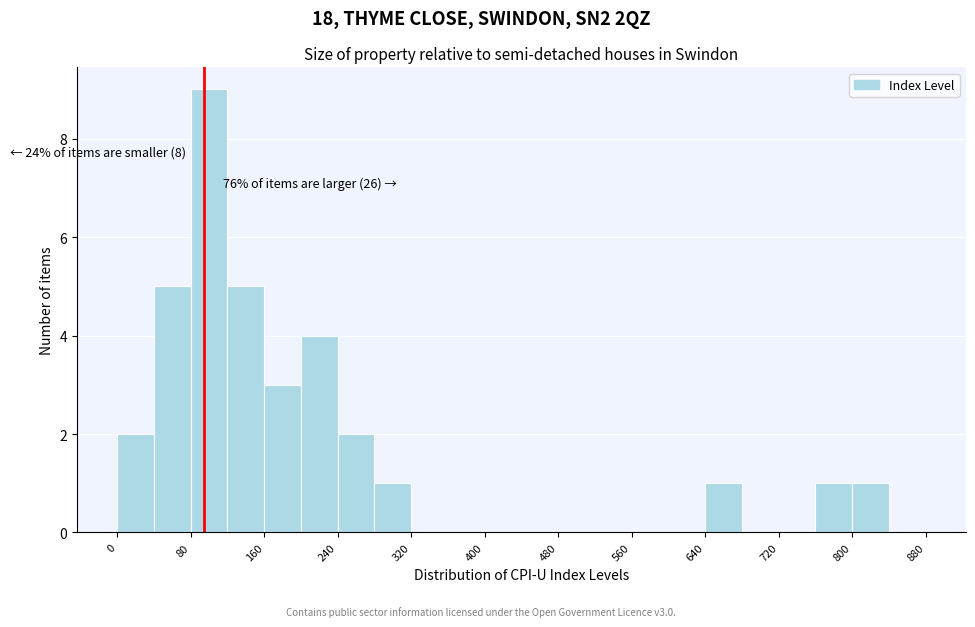

Which range on the x-axis has the tallest bar?

80 to 120